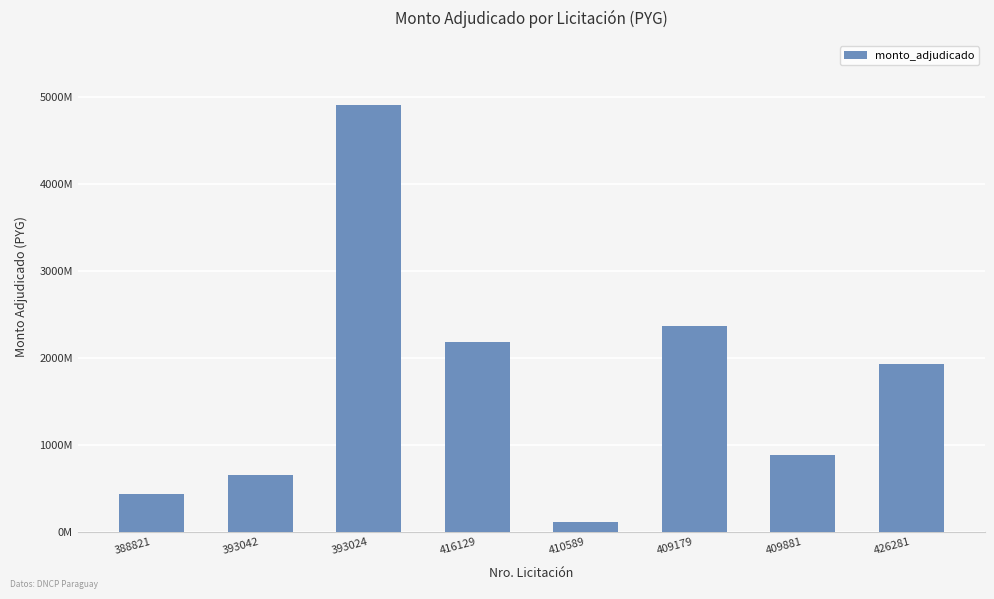

List the labels in order of value, largest first.

393024, 409179, 416129, 426281, 409881, 393042, 388821, 410589